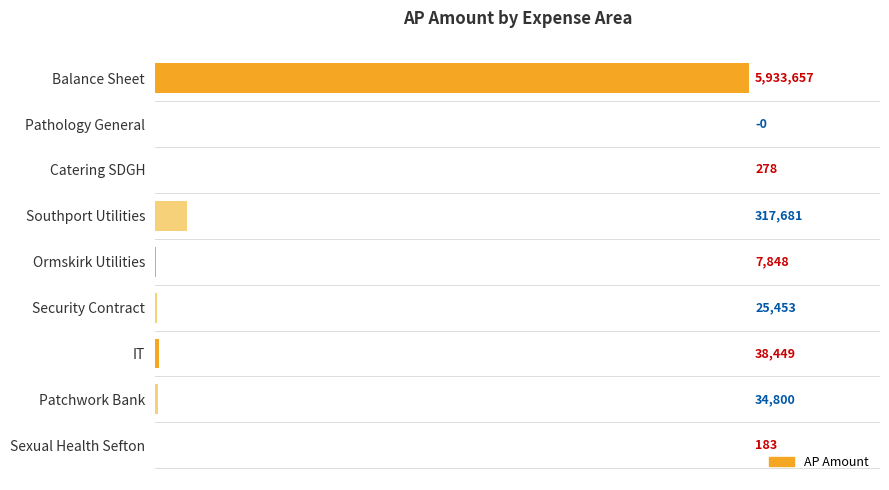

The value at Patchwork Bank is 34800.0. True or false?

True